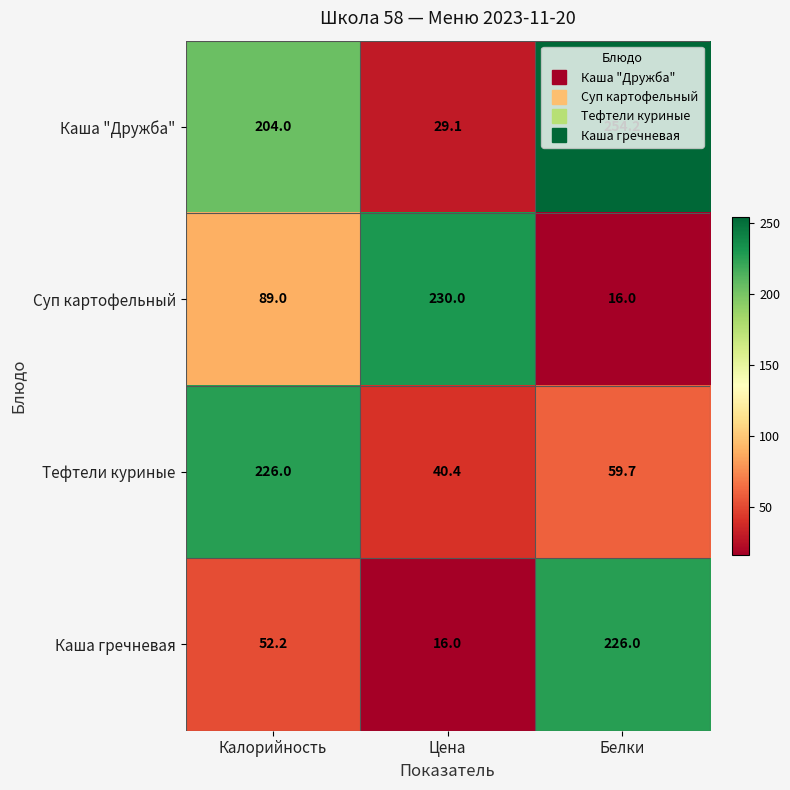

The value of Суп картофельный at Калорийность is 89.0. True or false?

True